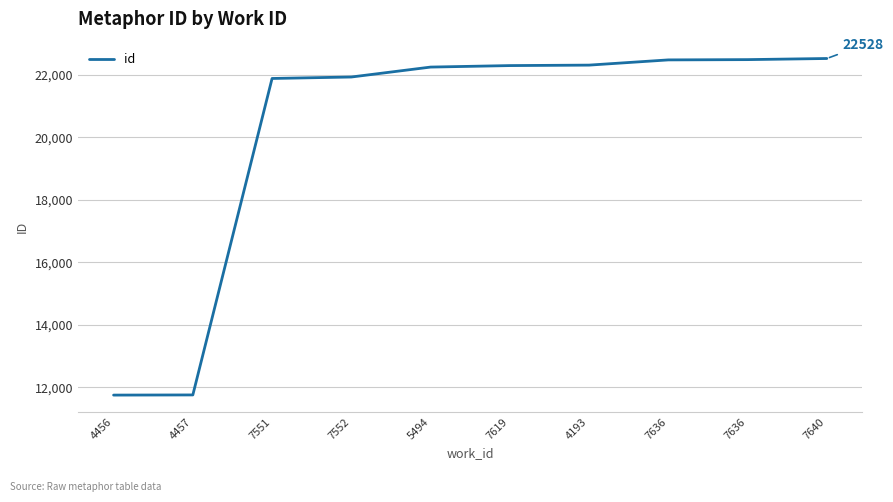

How many lines are shown in the chart?

1